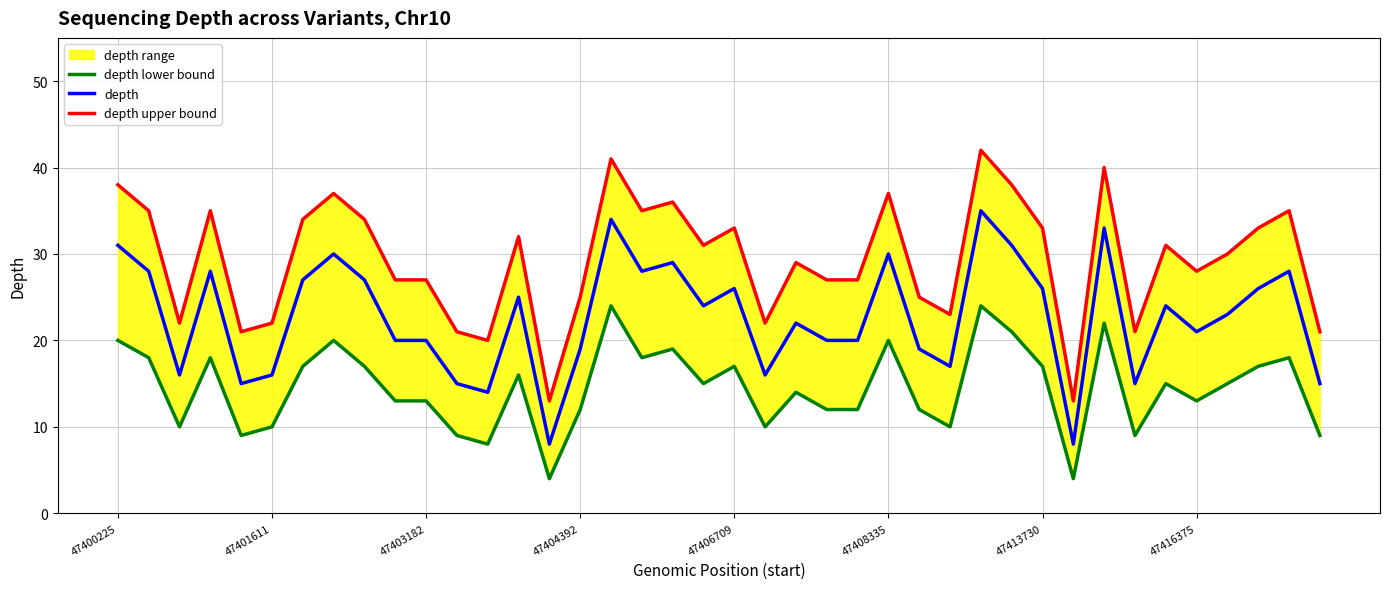

Is it true that depth equals 21 at 47416375?

True